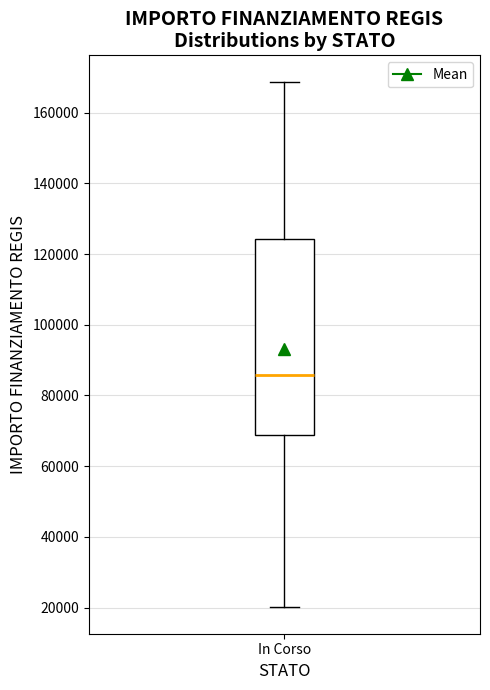

Transcribe this box plot: give where the median line is, the range the box spans, and where the two whiskers end, as read against the y-axis. The values are not printed on the chart, so give them approximately, as read against the axis.

median 86000, box 68000 to 124000, whiskers 20000 to 168000